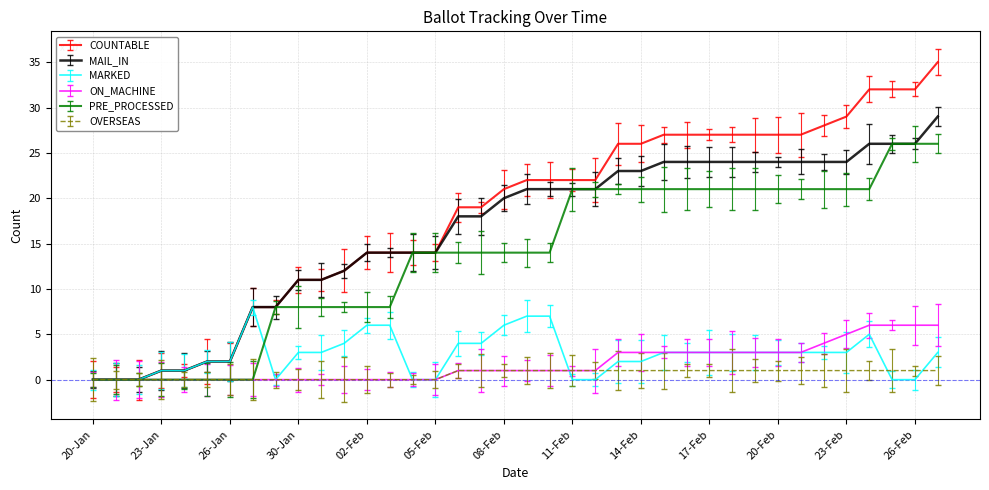

What is the highest value of the COUNTABLE series?

35